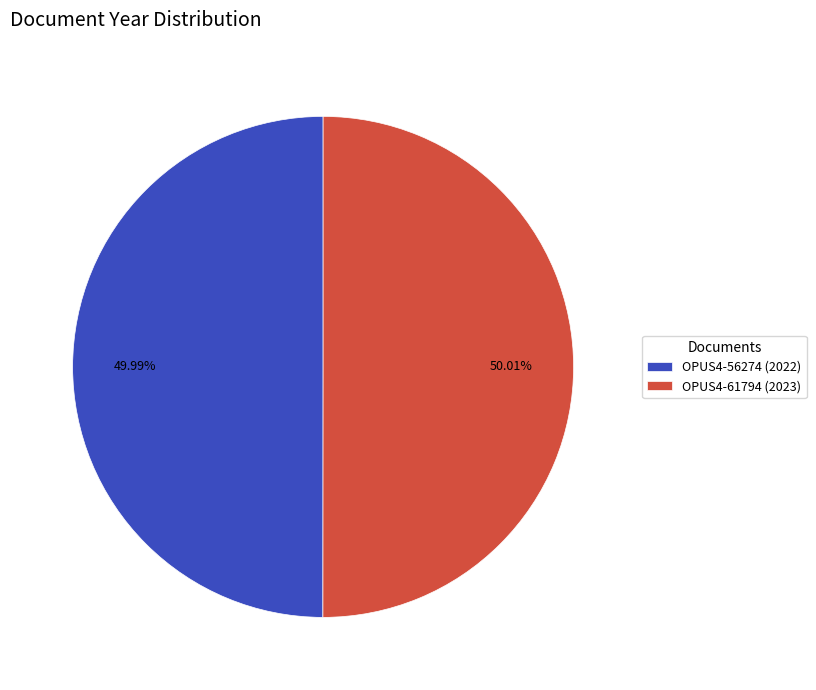

What portion of the pie excludes OPUS4-56274?

50.0%